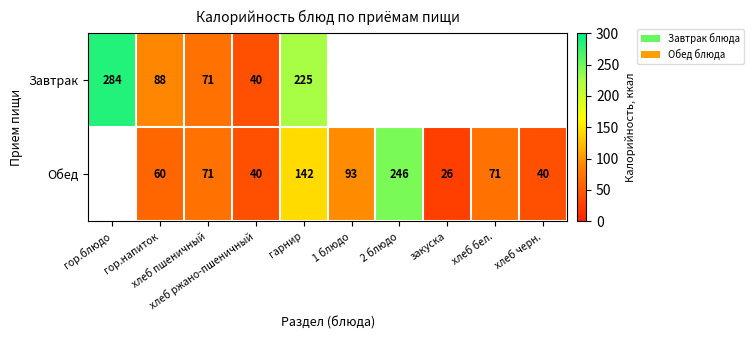

Which series has the widest spread of values?

Завтрак